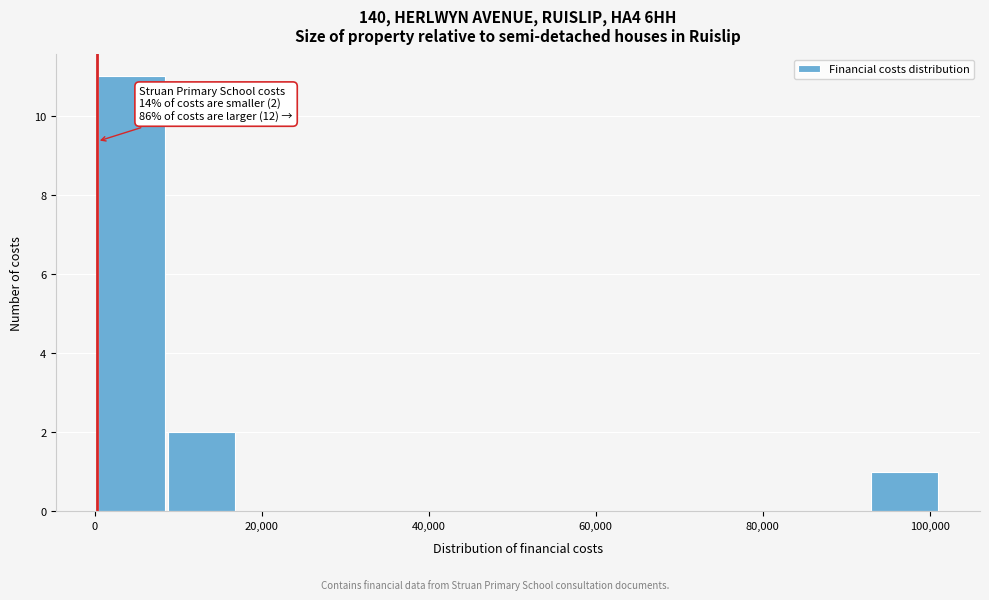

Over which range of the x-axis is the bar tallest?

0 to 8000